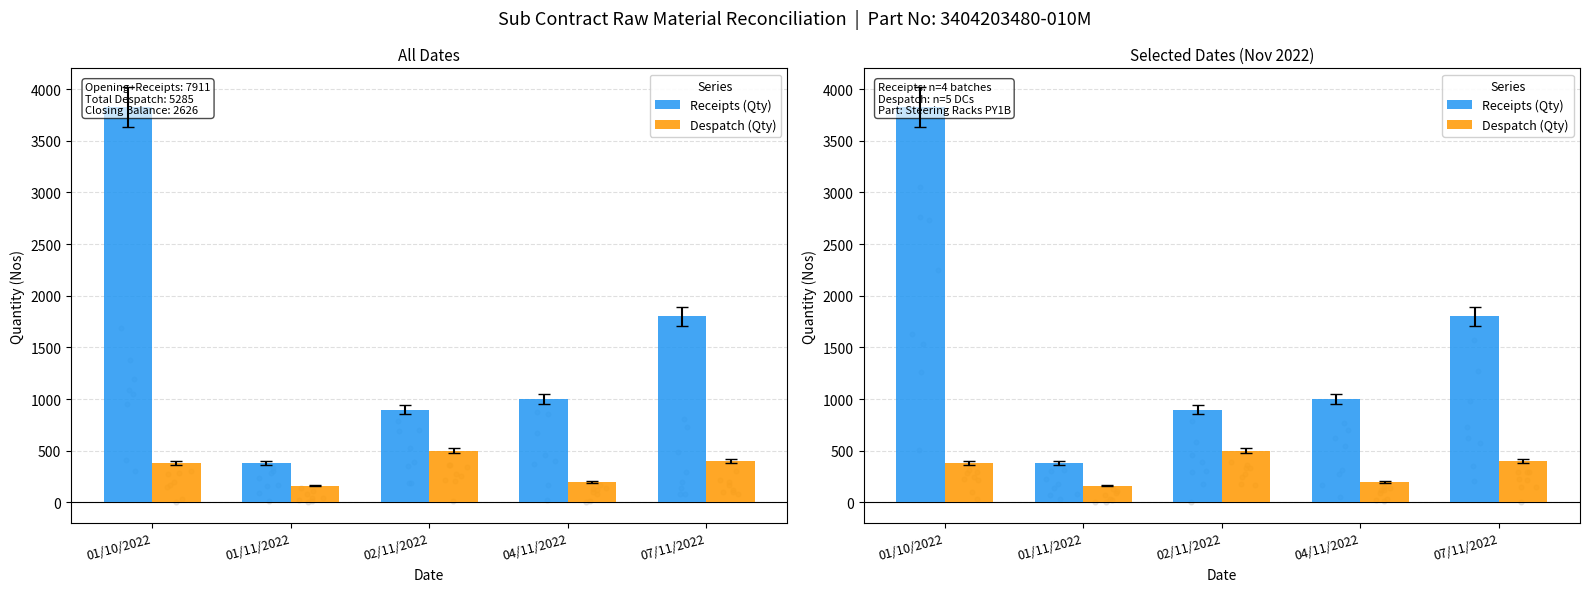

Which series reaches the minimum Y coordinate?

Despatch (Qty)